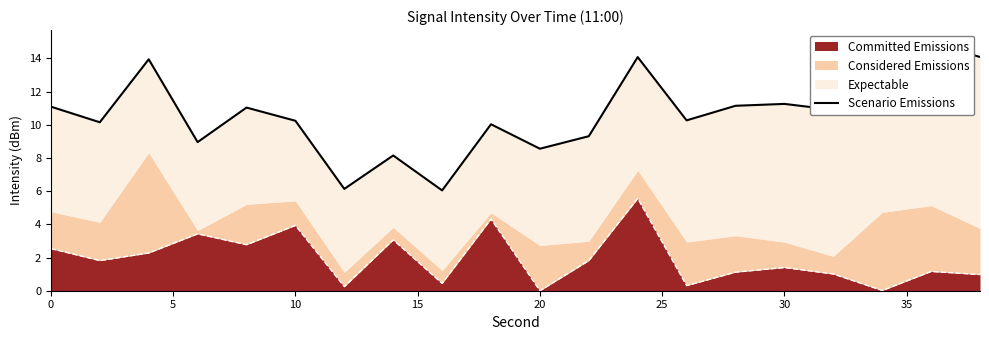

What is the maximum value for Committed Emissions?

5.6